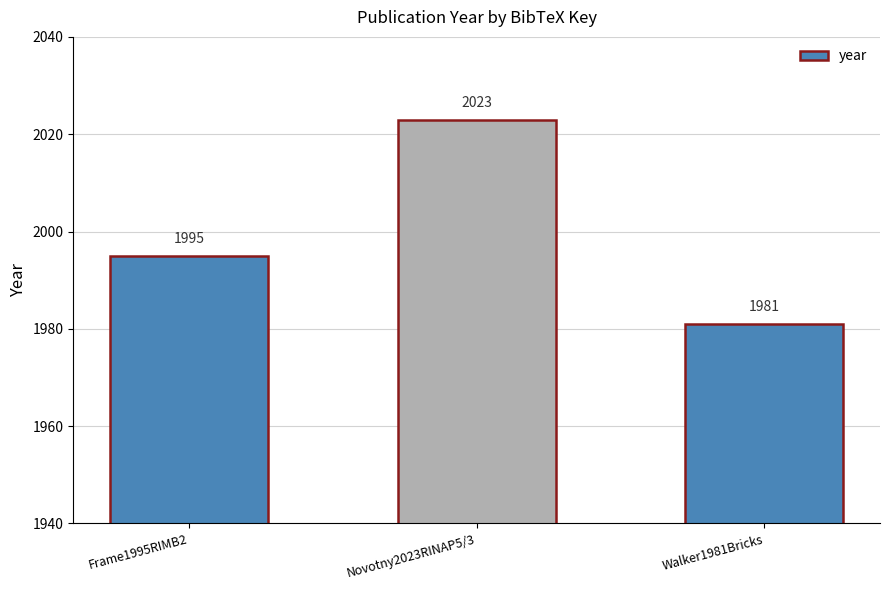

What value does the data have at Novotny2023RINAP5/3, to the nearest 10?

2020